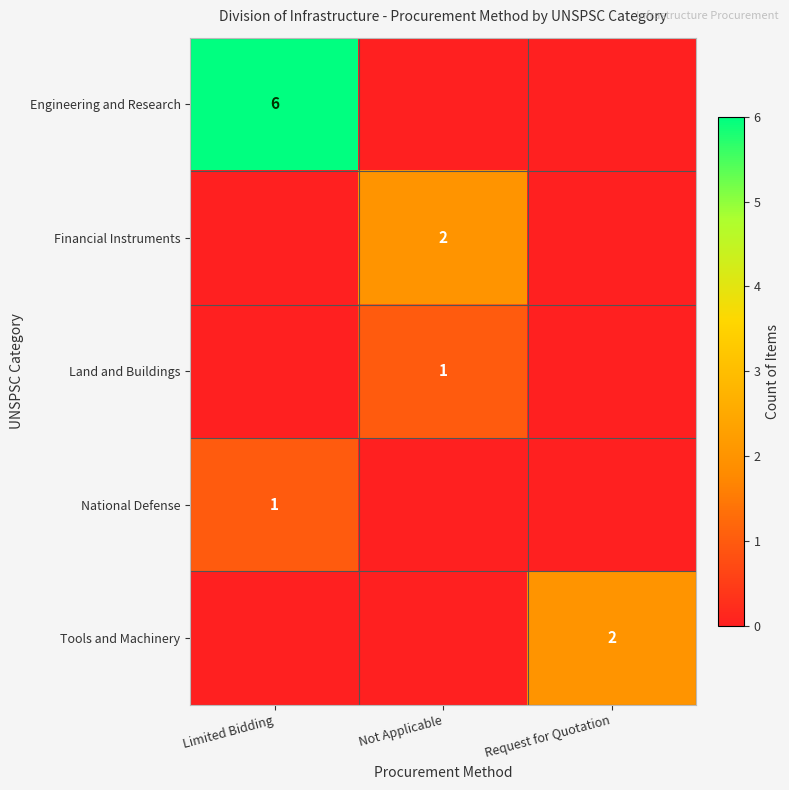

The value of Engineering and Research at Limited Bidding is 9. True or false?

False